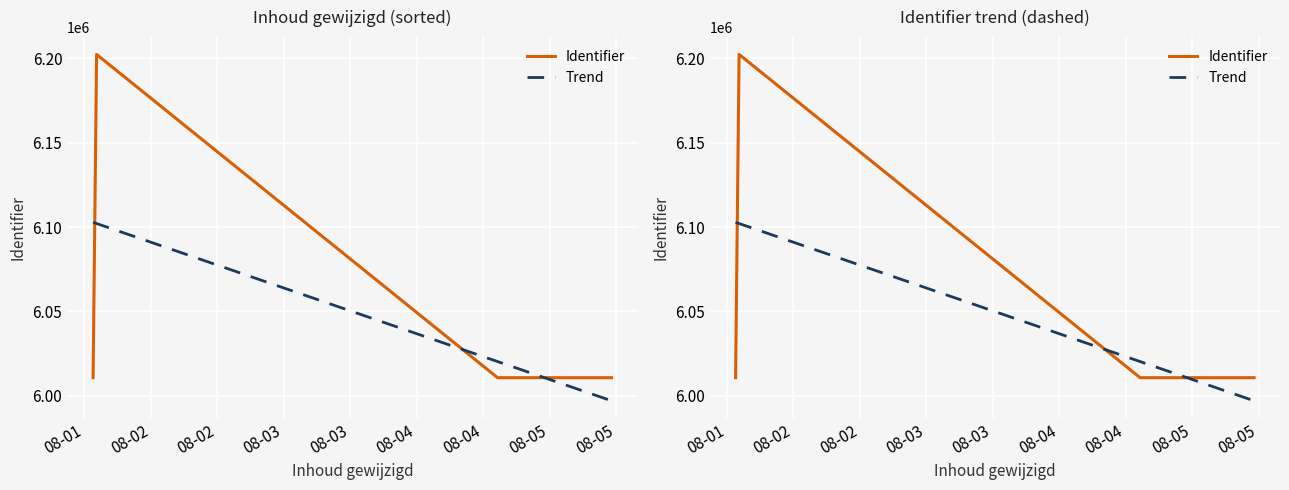

True or false: Trend has more than 1 points higher than both neighbors.

False